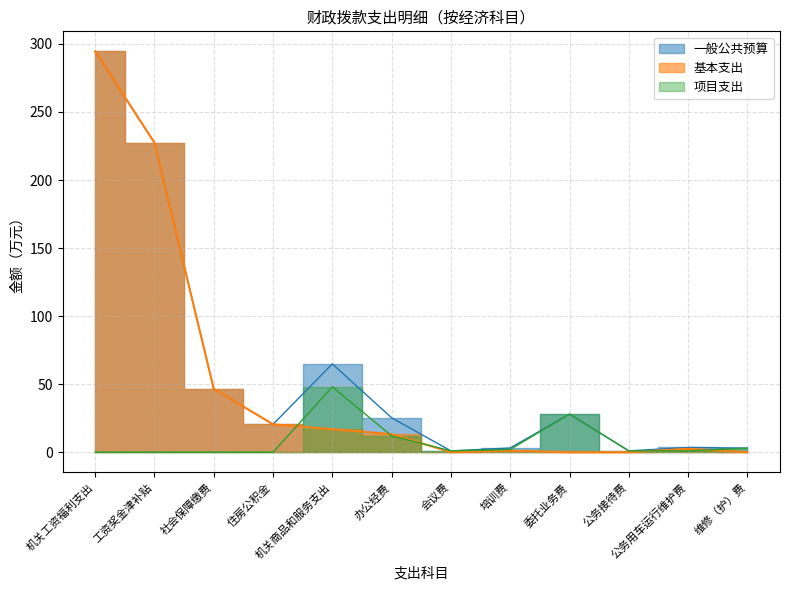

Rank the categories by 基本支出 value from lowest to highest.

会议费, 委托业务费, 公务接待费, 维修（护）费, 培训费, 公务用车运行维护费, 办公经费, 机关商品和服务支出, 住房公积金, 社会保障缴费, 工资奖金津补贴, 机关工资福利支出